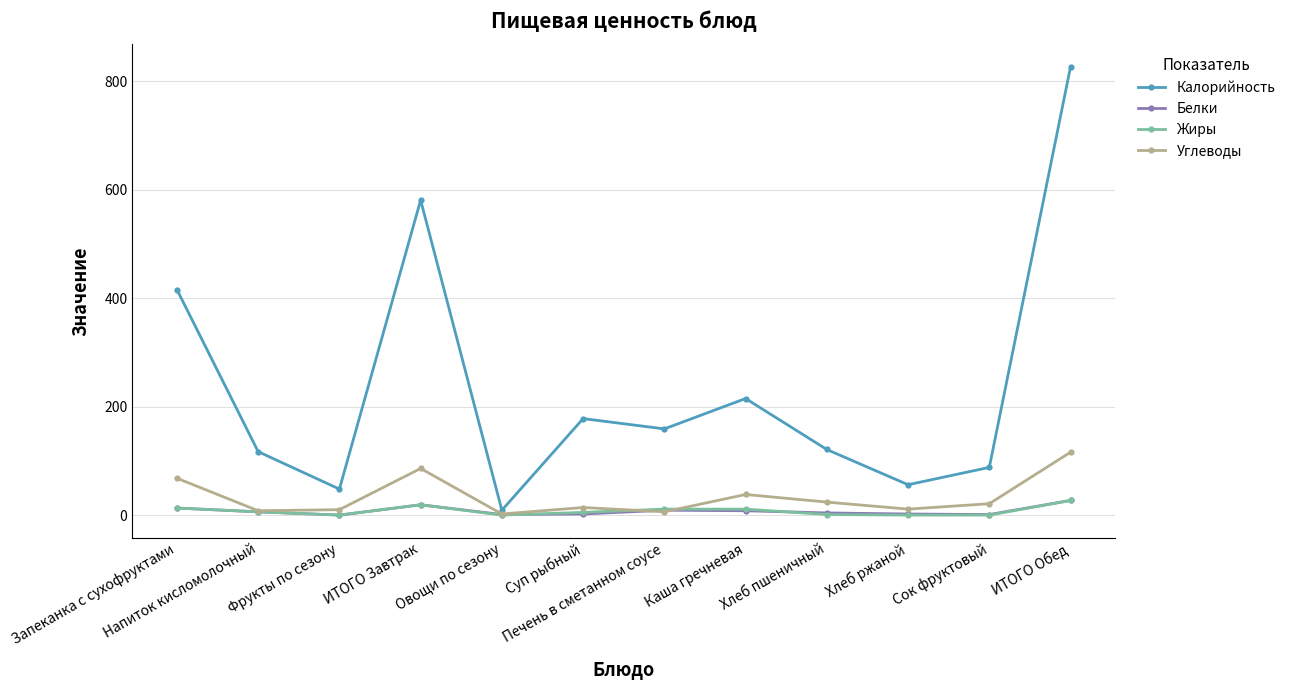

At which label does Белки first exceed 6?

Запеканка с сухофруктами